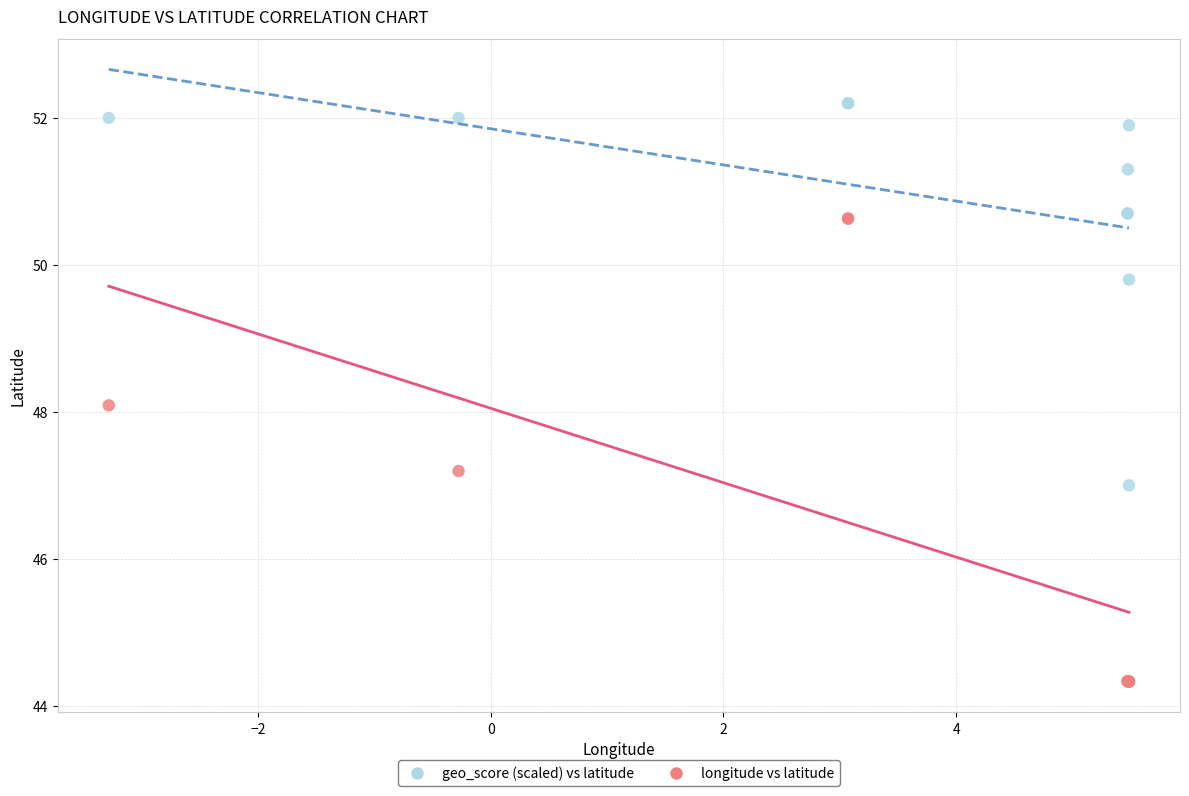

Which series reaches the minimum Y coordinate?

longitude vs latitude